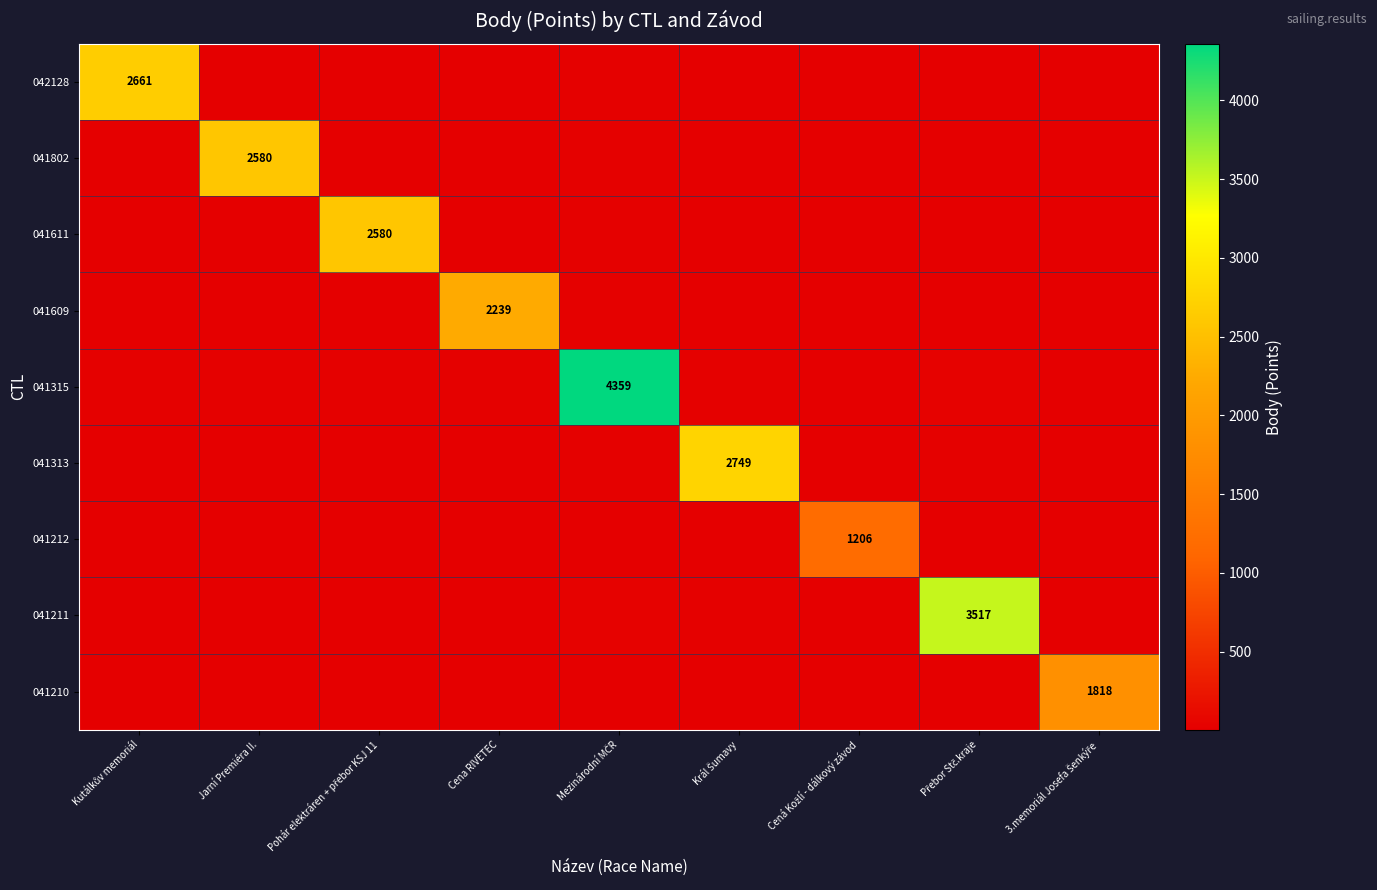

Which category has the lowest value in the 041315 series?

Cená Kožlí - dálkový závod